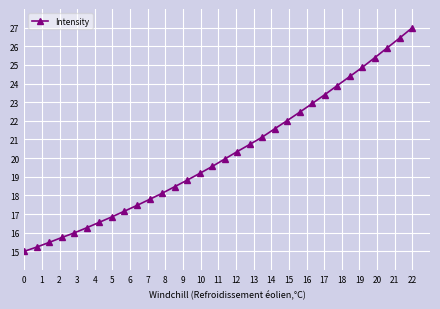

What is the sum of all values?

646.2